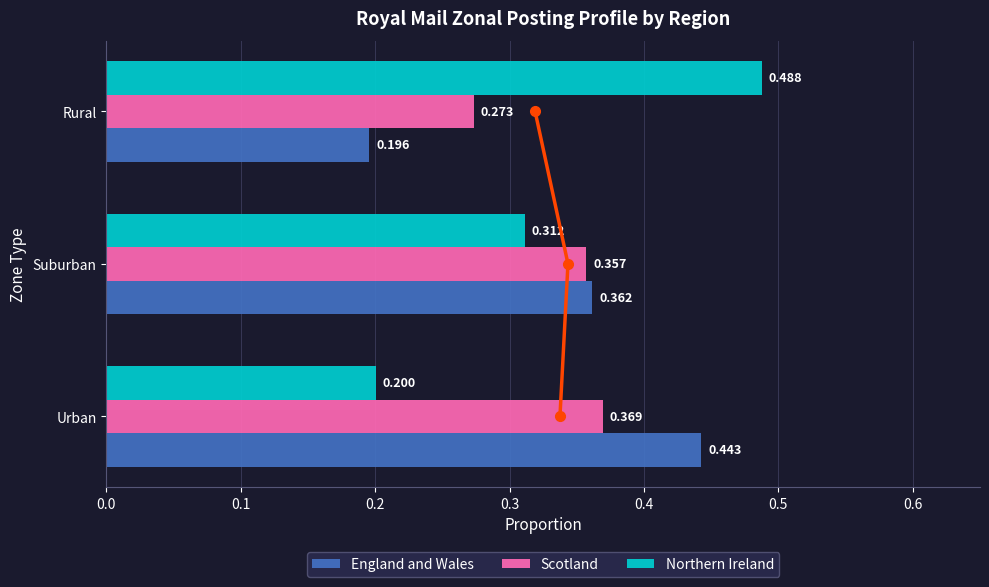

Count the number of data series in this chart.

4